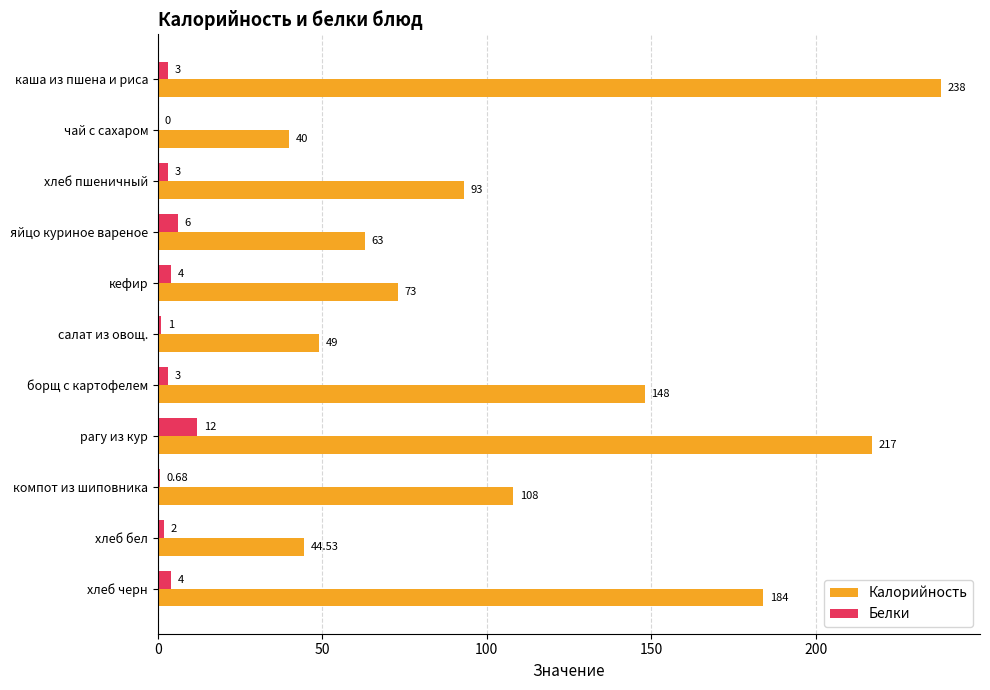

What is the sum of all Белки values?

38.7